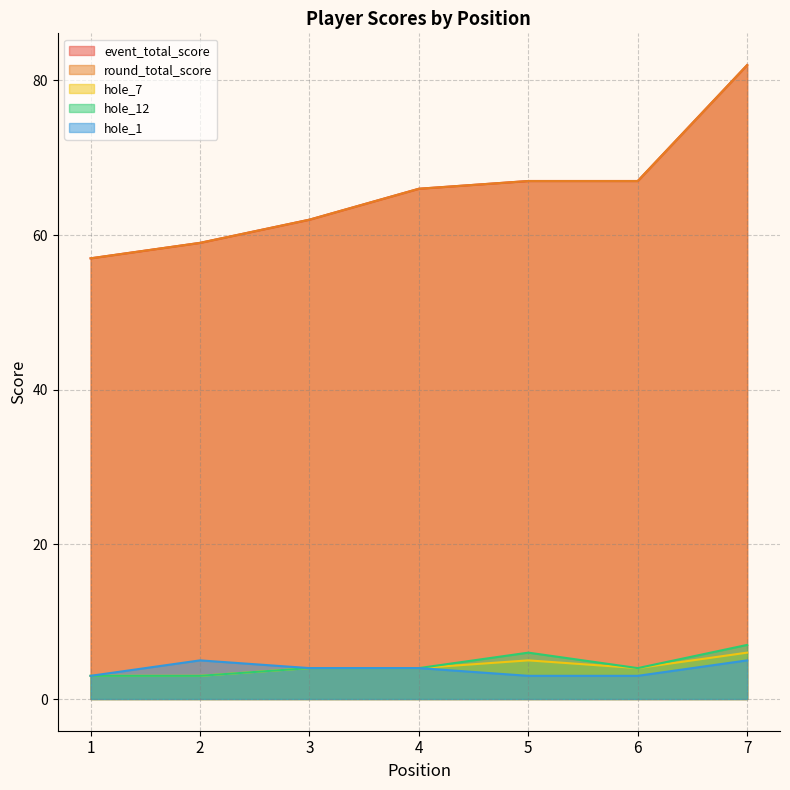

Where does the round_total_score series first go above 66?

5